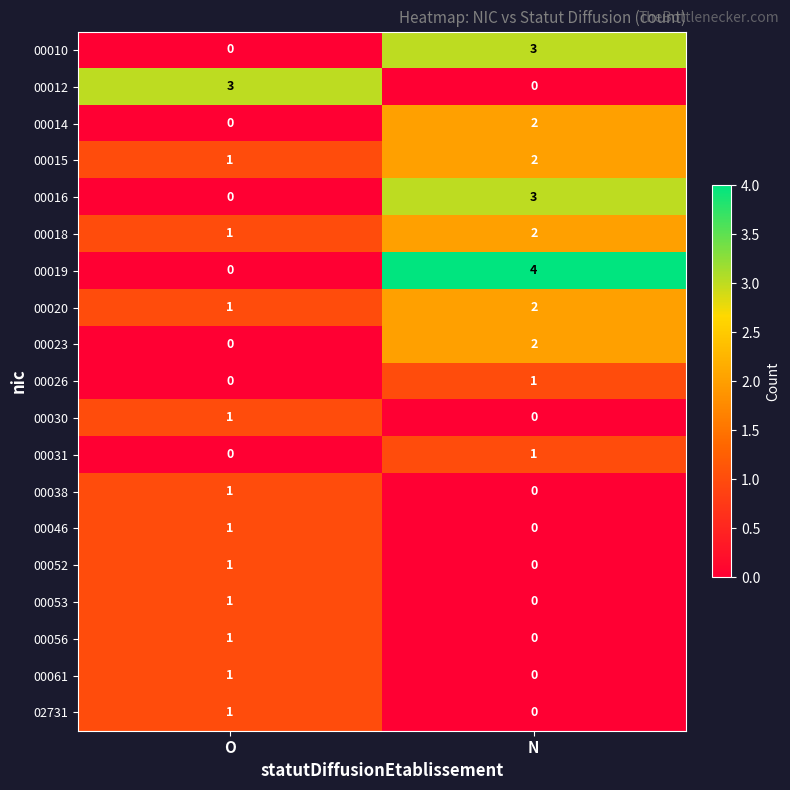

Between O and N, which series saw the biggest shift?

00019